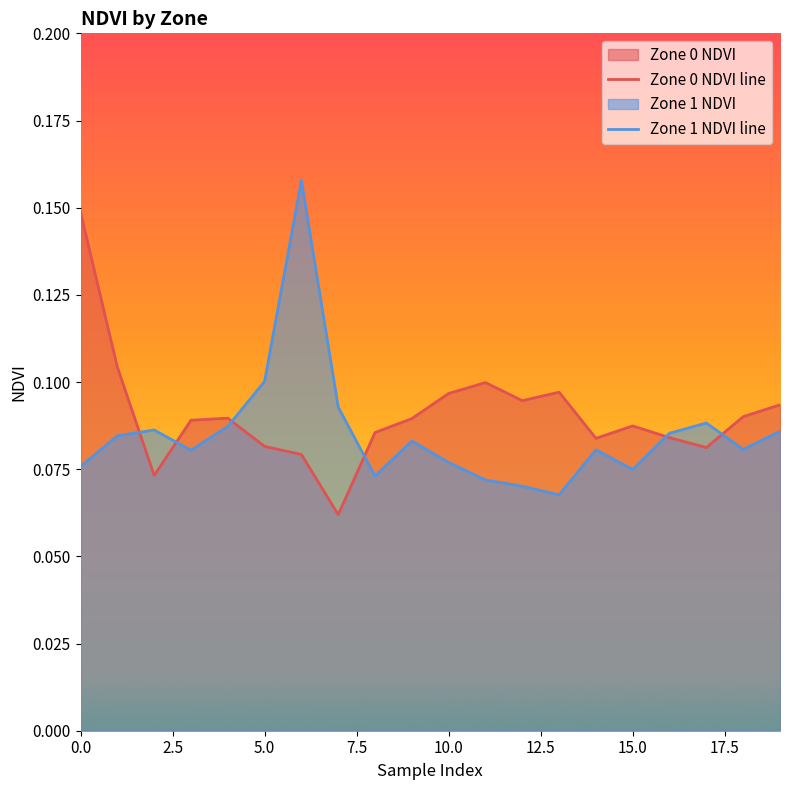

What is the difference between the maximum and second lowest values in the Zone 1 NDVI line series?

0.1